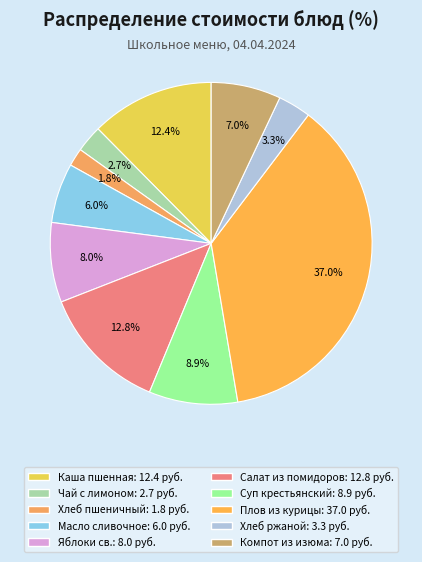

Count the number of slices in the pie.

10